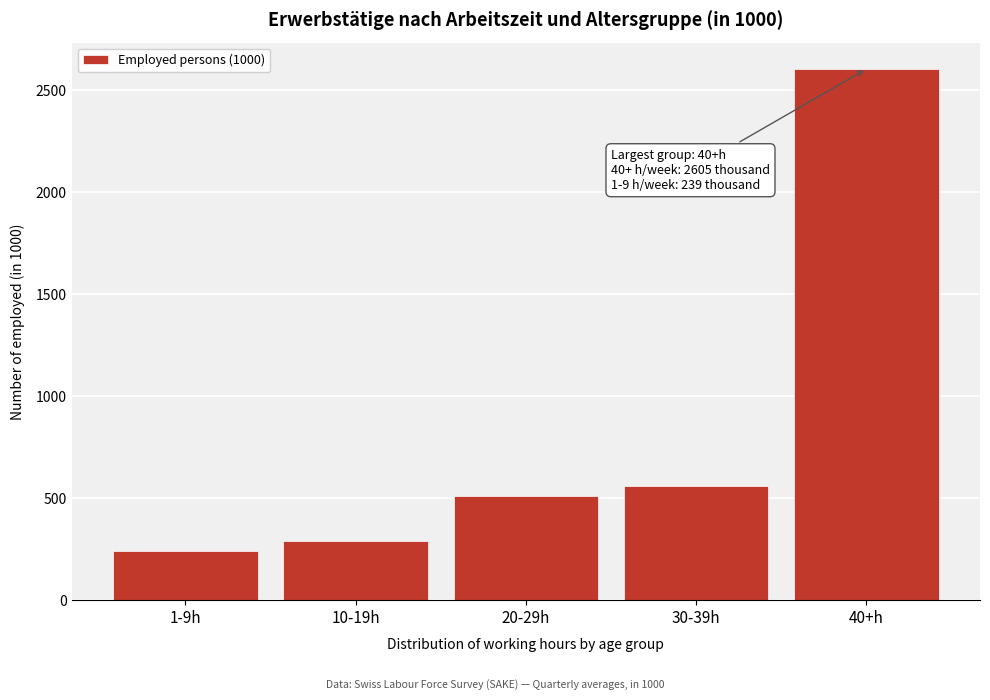

Reading left to right, what are all the values shown in this chart?

239.5	289.3	509.7	560.2	2605.0